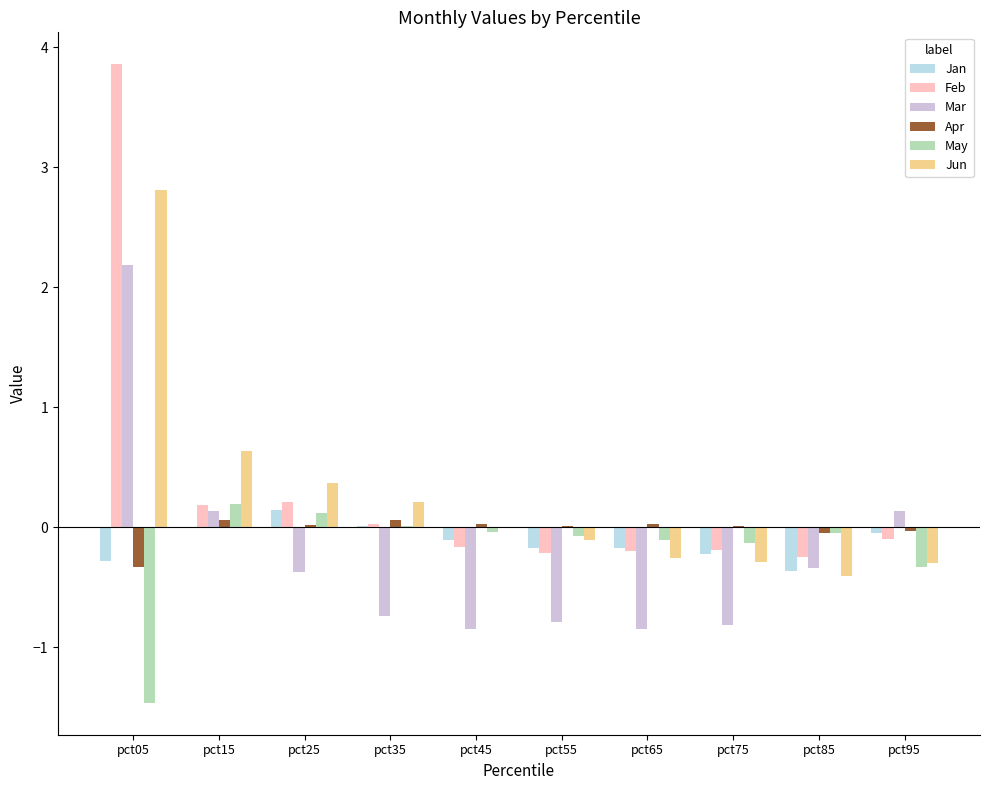

True or false: Jun has a value of -0.3 at pct65.

True